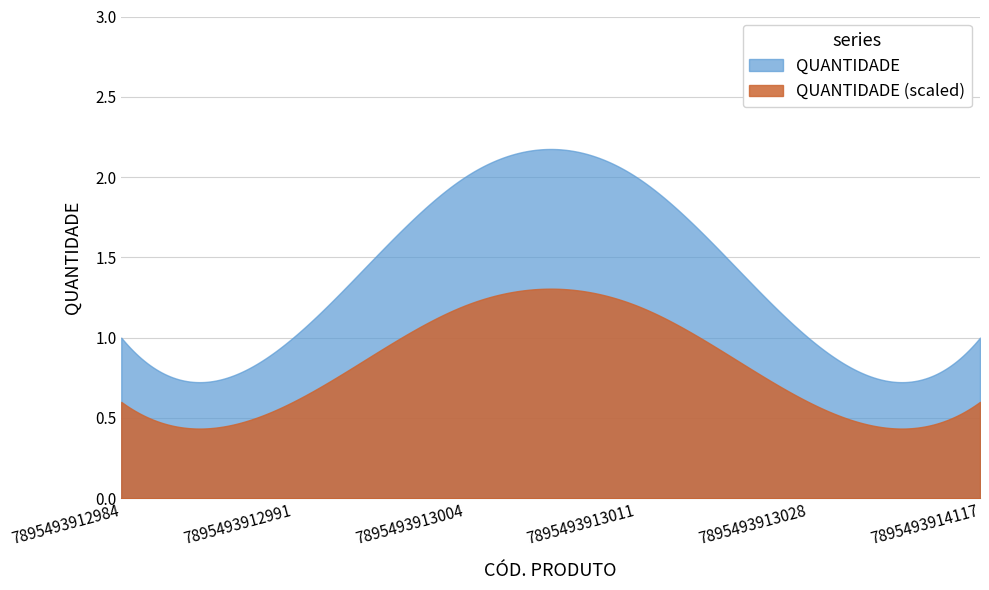

True or false: the data has more than 2 interior local peaks.

False